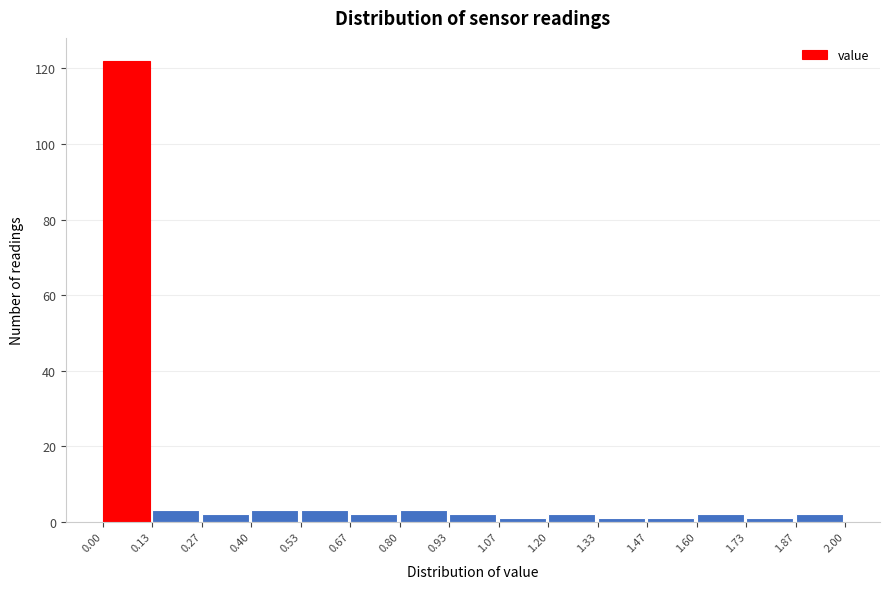

Which range on the x-axis has the tallest bar?

0.00 to 0.13